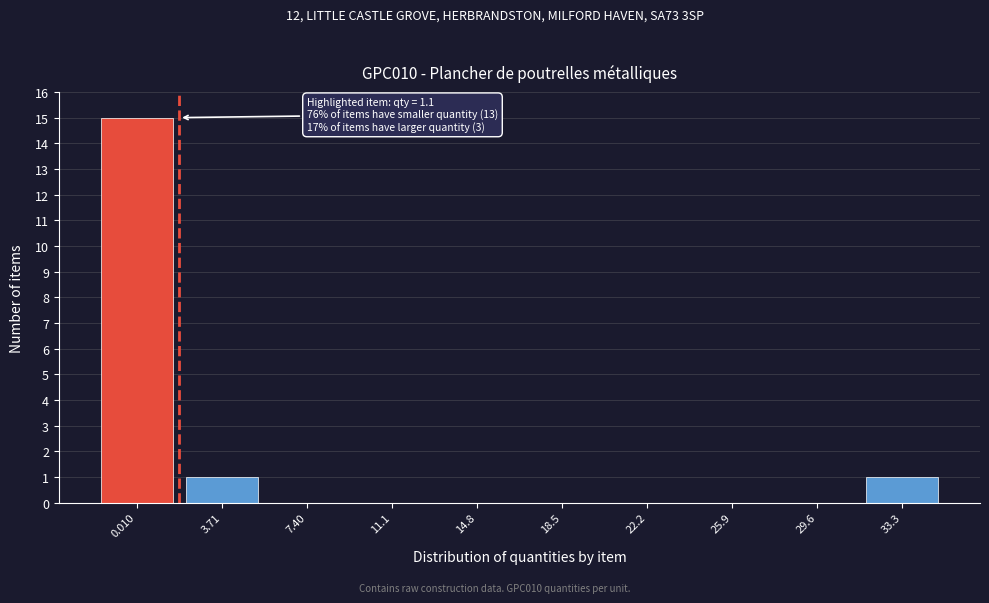

Reading right to left, list all the values displayed in this chart.

33.3=1	29.6=0	25.9=0	22.2=0	18.5=0	14.8=0	11.1=0	7.40=0	3.71=1	0.010=15